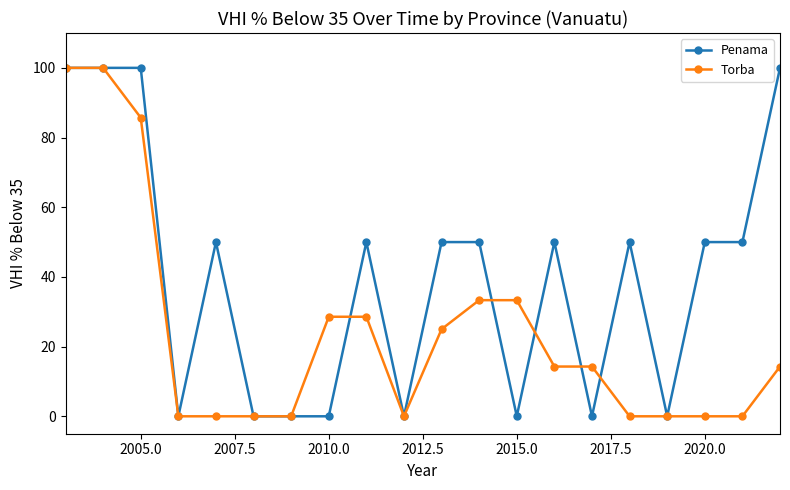

List the series in order of their overall mean, highest first.

Penama, Torba